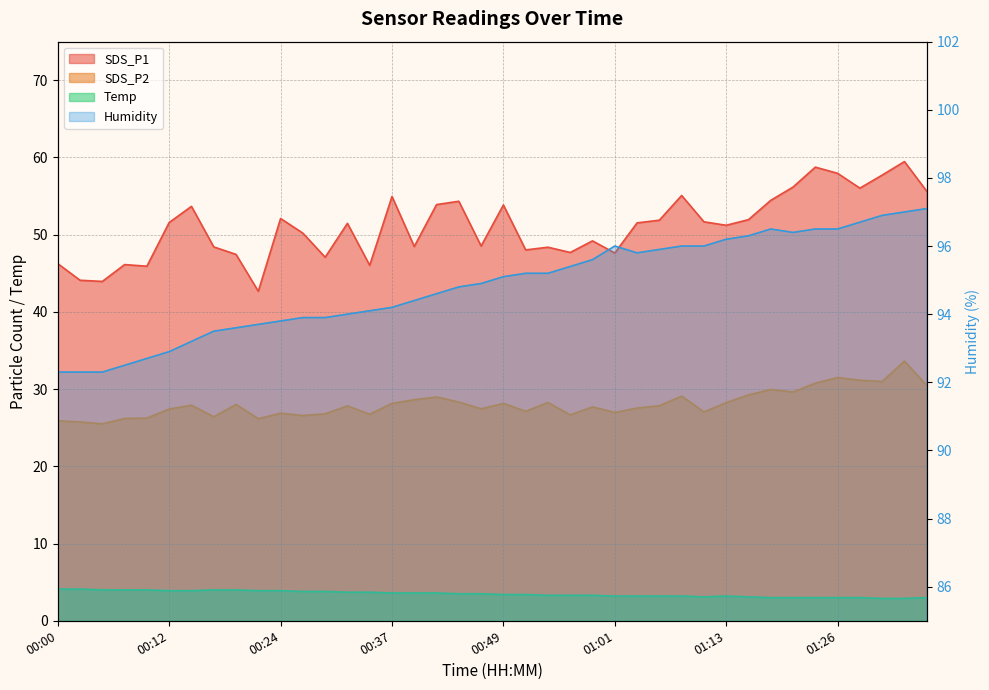

Where is the first local minimum for Temp?

01:11